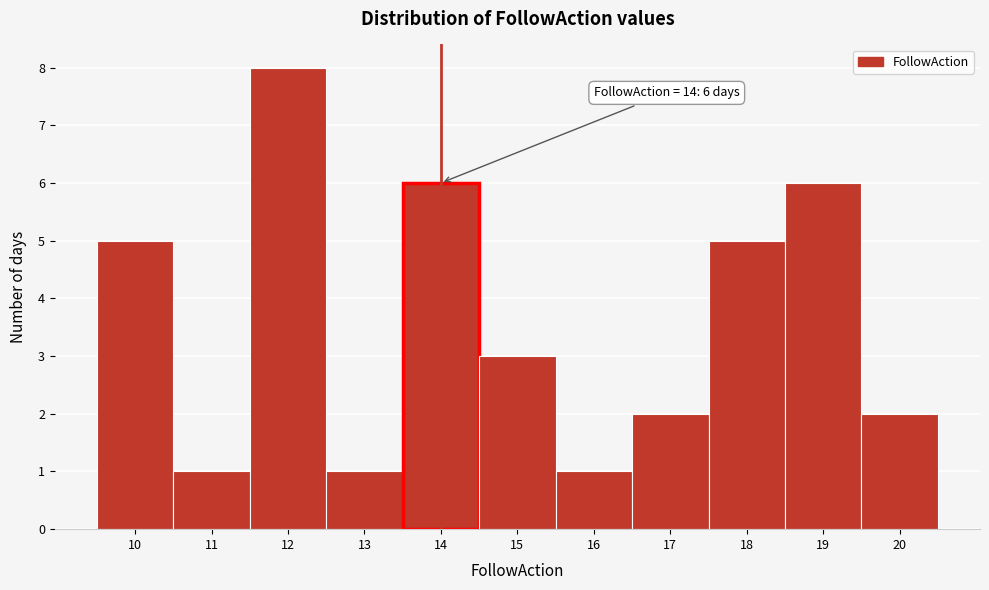

Over which range of the x-axis is the bar tallest?

11.5 to 12.5